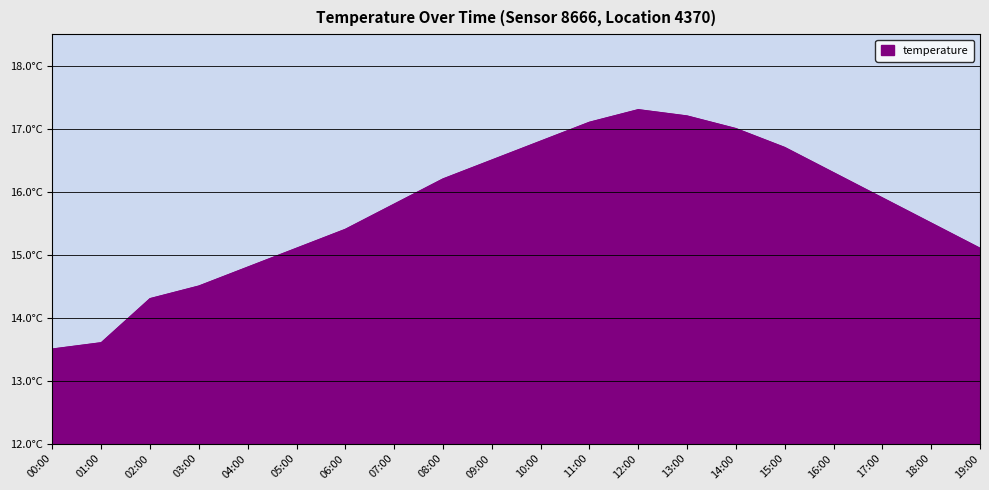

True or false: the data has more than 2 interior local peaks.

False